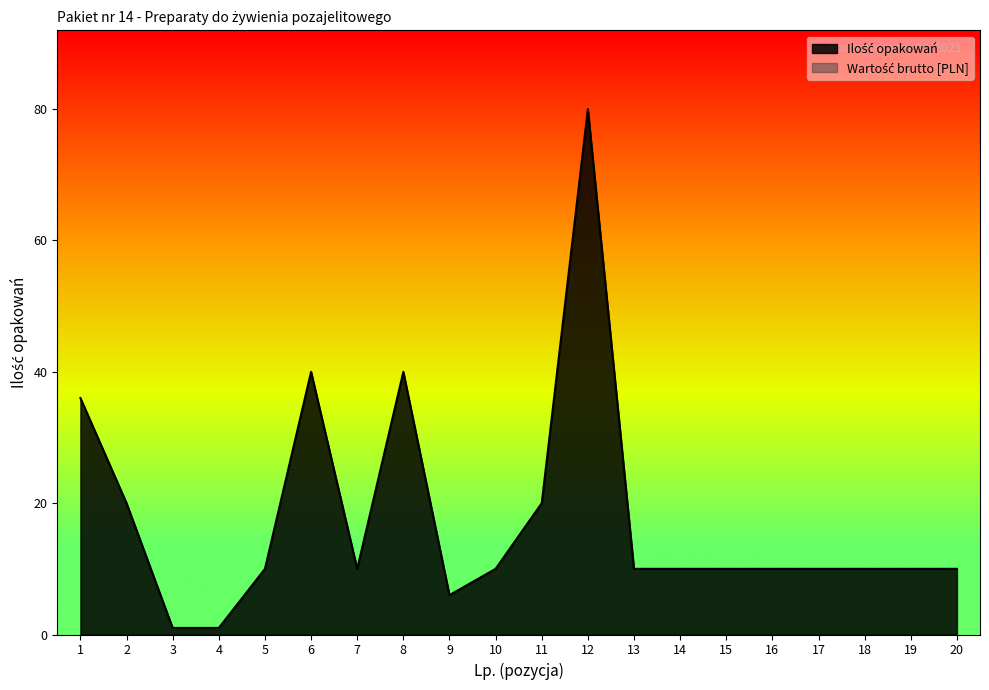

List the labels in order of value, largest first.

12, 6, 8, 1, 2, 11, 5, 7, 10, 13, 14, 15, 16, 17, 18, 19, 20, 9, 3, 4